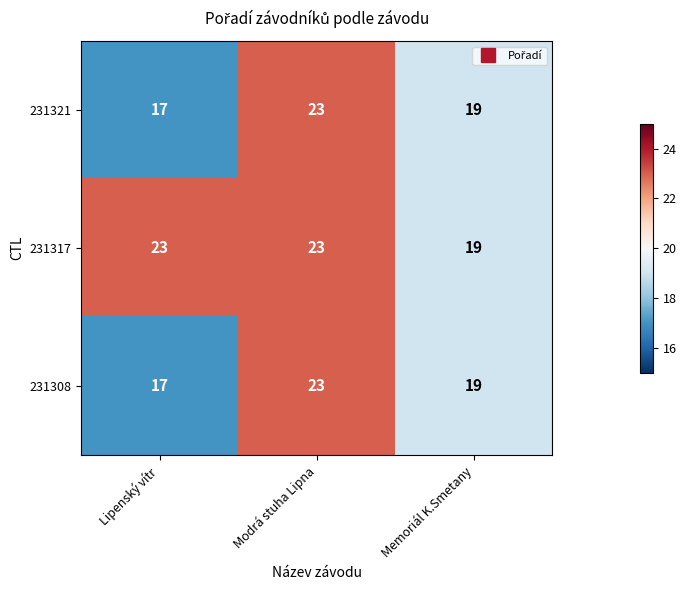

Which label corresponds to the smallest value in the chart?

Lipenský vítr